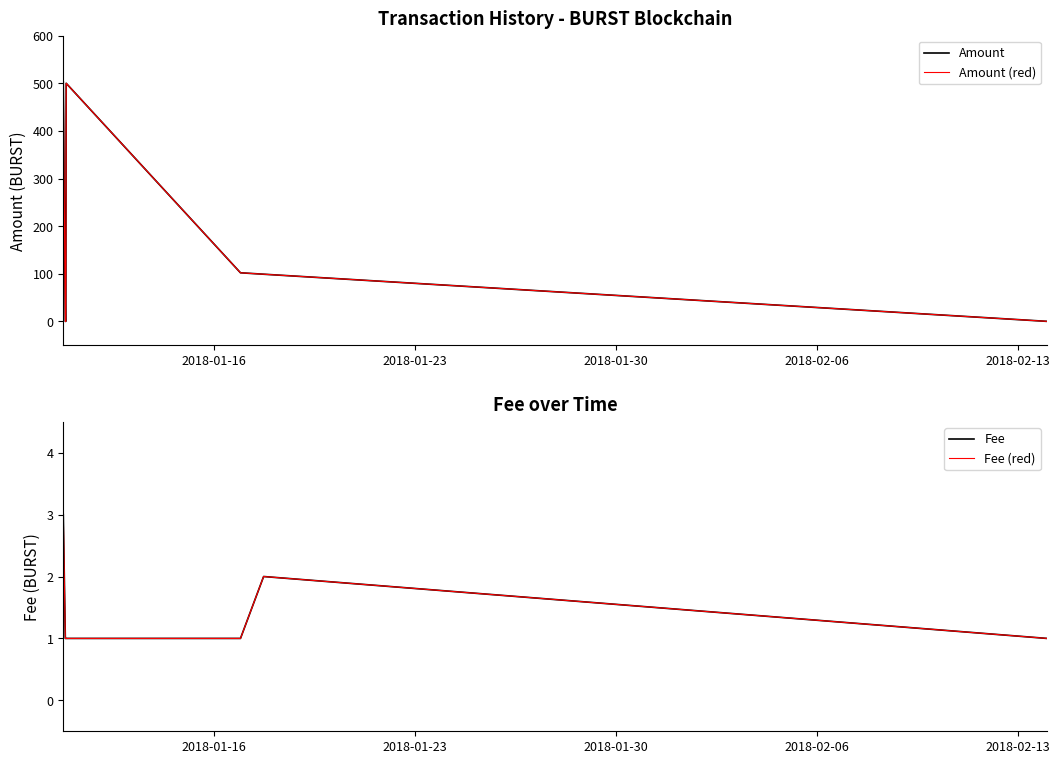

Reading left to right, extract all data points from this chart.

Amount: 503	0	0	500	102	99	0
Amount (red): 503	0	0	500	102	99	0
Fee: 3	1	1	1	1	2	1
Fee (red): 3	1	1	1	1	2	1